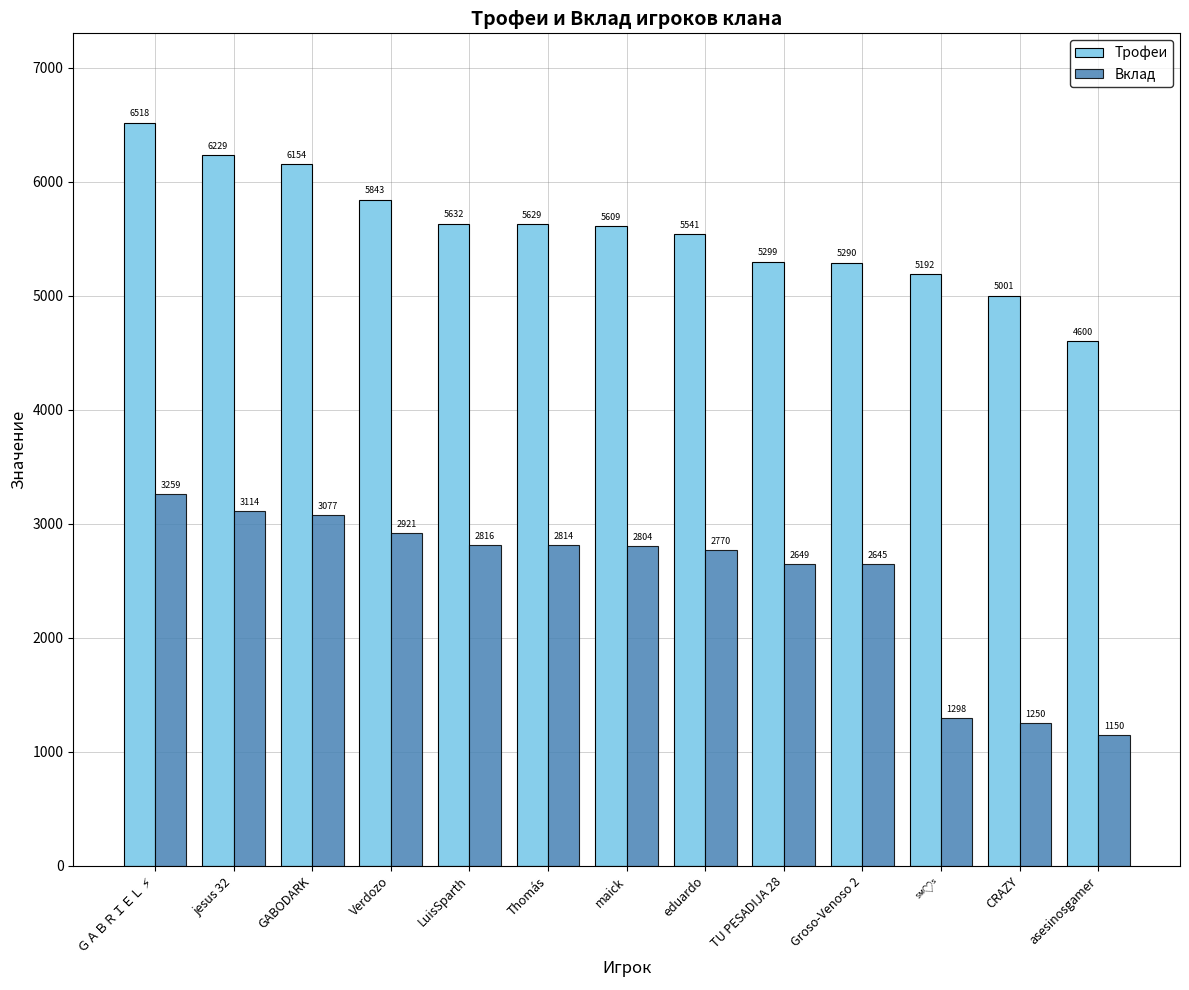

Are the bars grouped side by side (vs. stacked)?

Yes